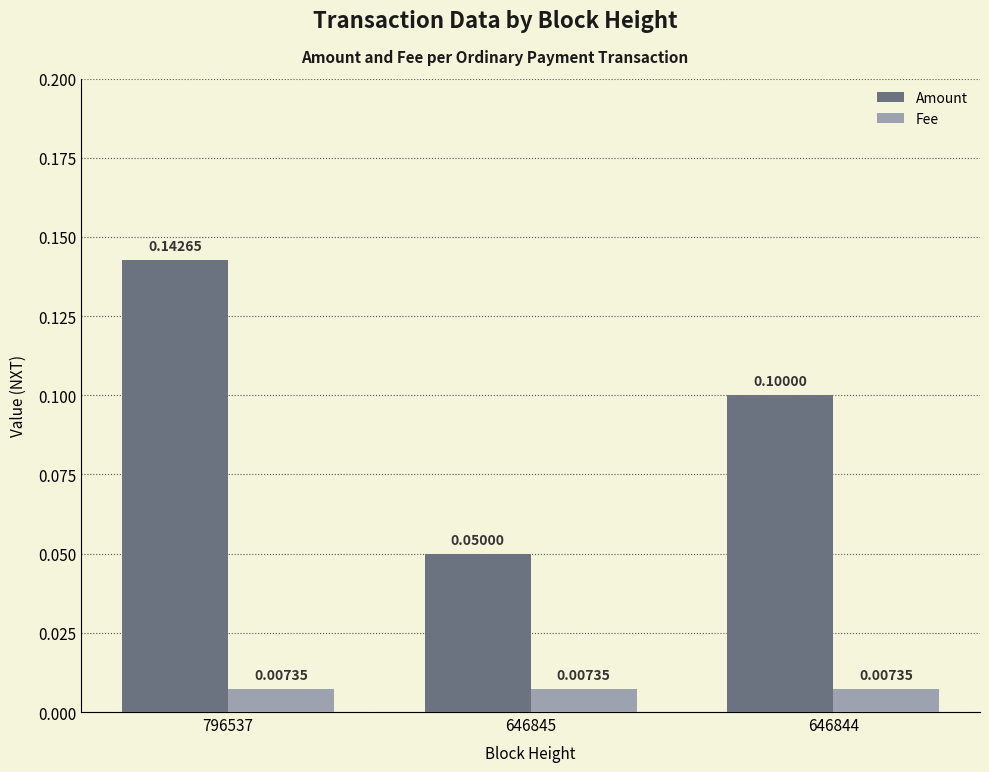

Rank the series by their average value, from lowest to highest.

Fee, Amount